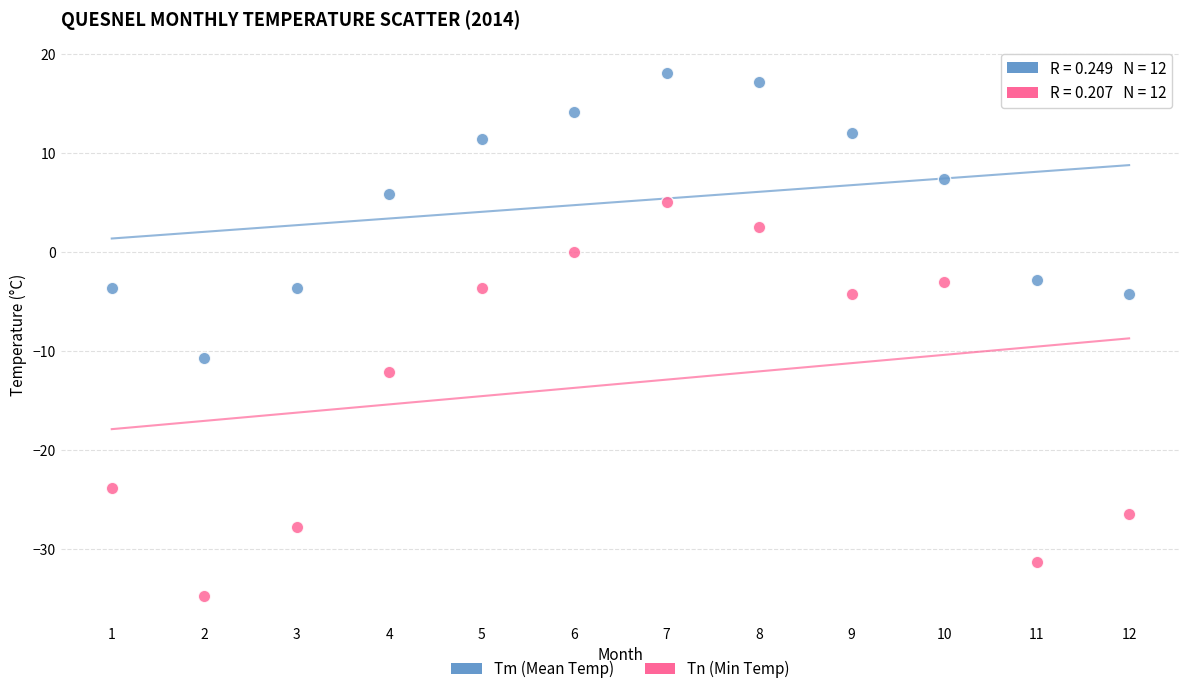

Across all series, what Y value is closest to -8?

-10.7